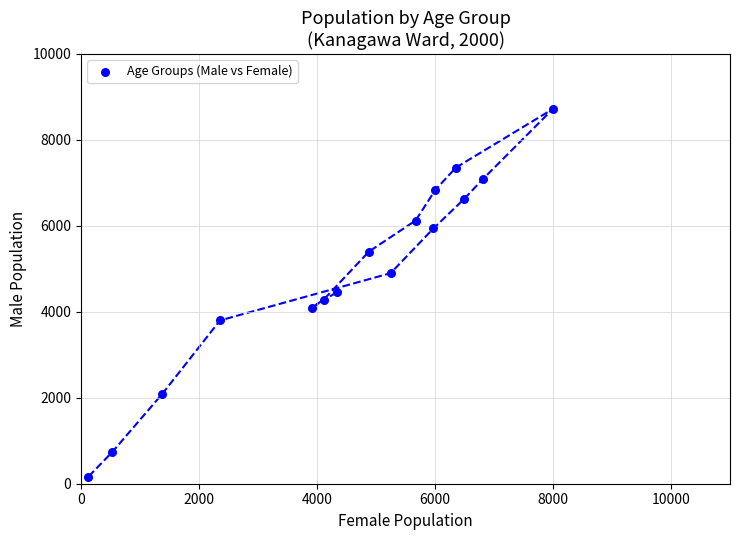

What is the range of X values (max minus min)?

7876